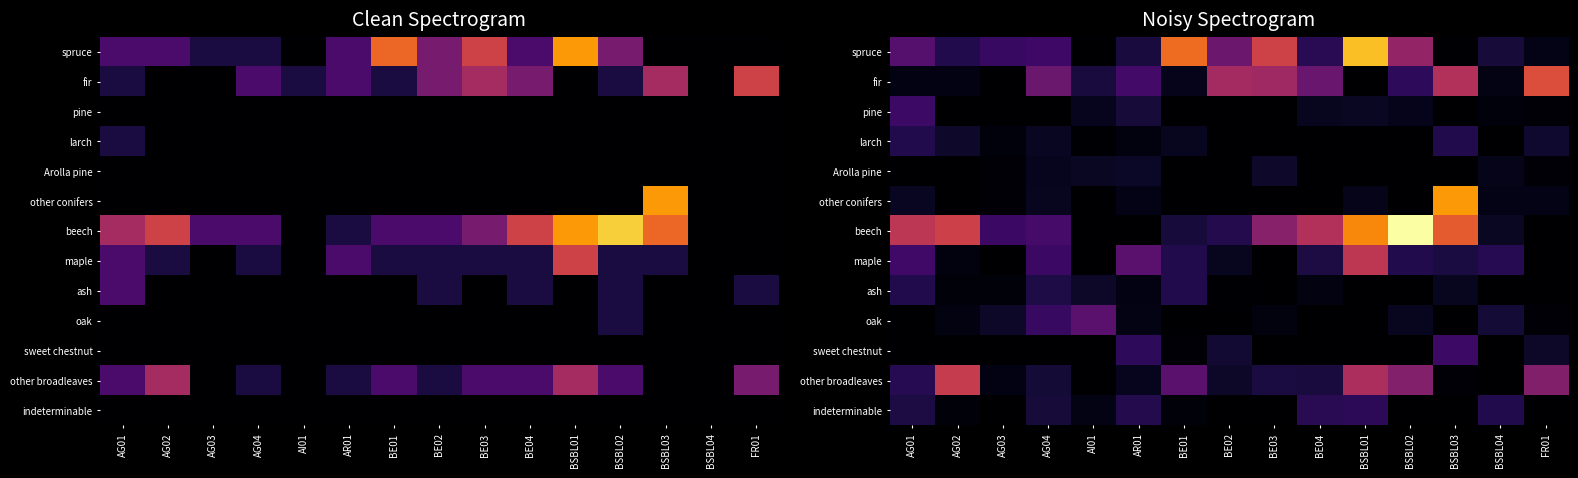

At which category does the chart reach its minimum across all series?

AI01